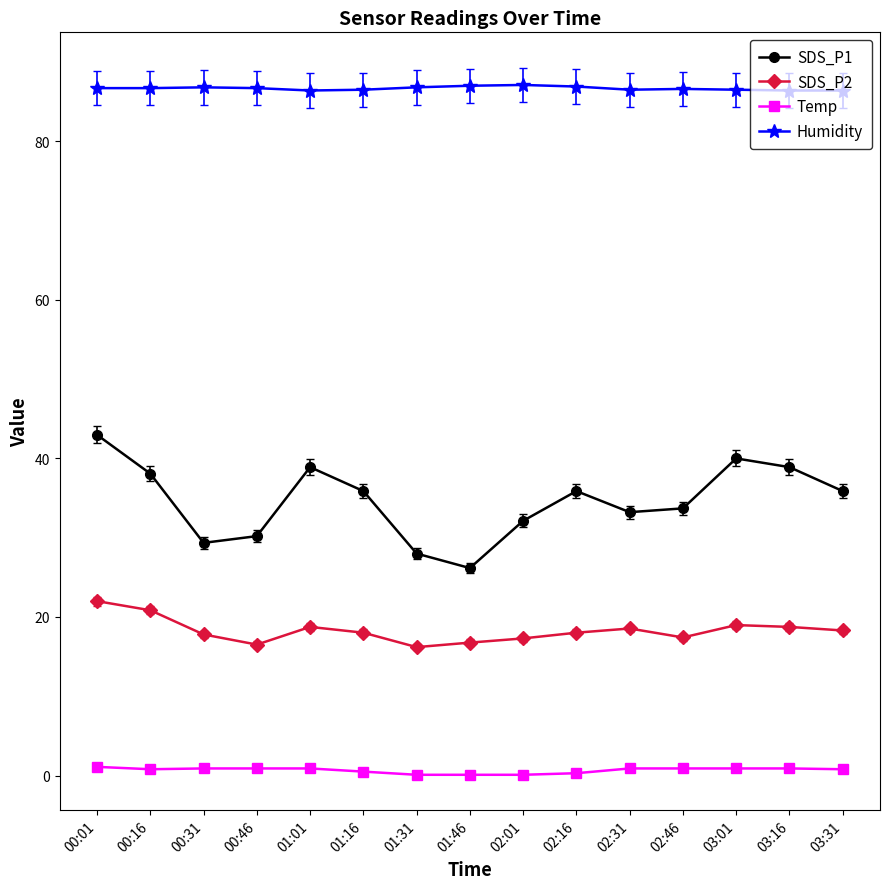

True or false: SDS_P1 and SDS_P2 intersect in this chart.

False